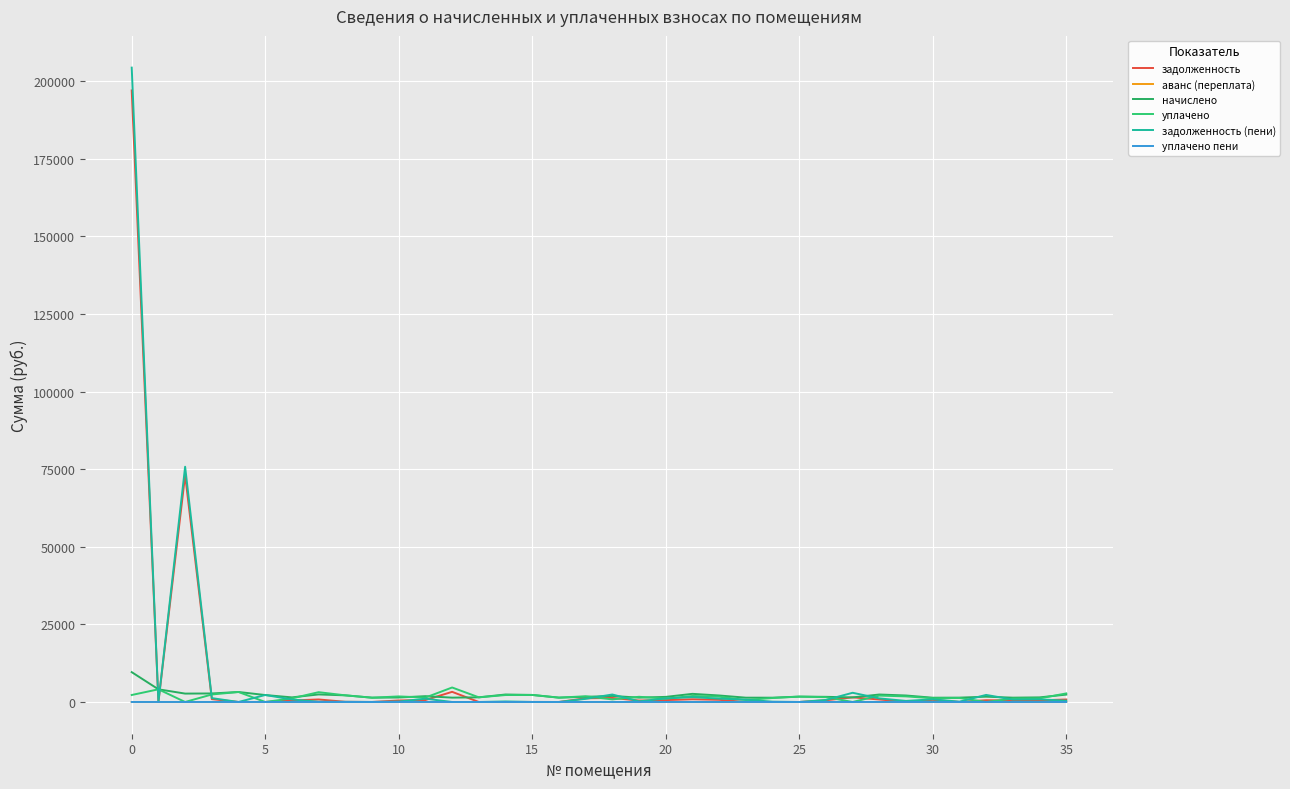

Which series has the widest spread of values?

задолженность (пени)